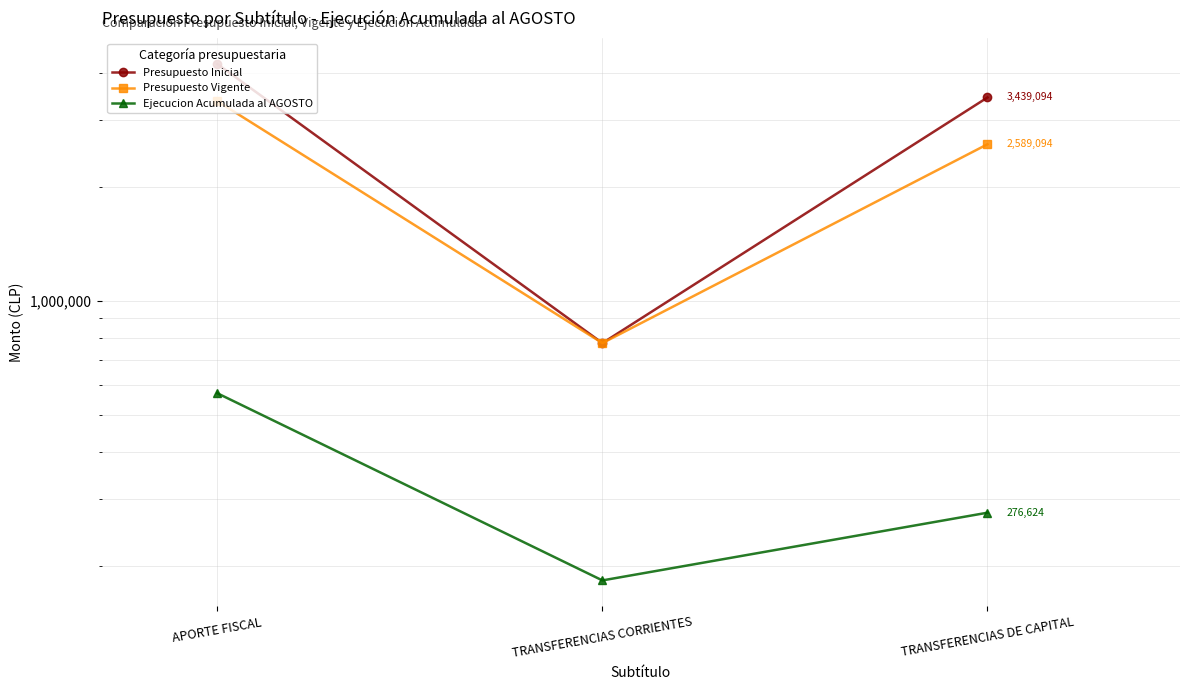

At which label is Presupuesto Inicial closest to 2493968?

TRANSFERENCIAS DE CAPITAL